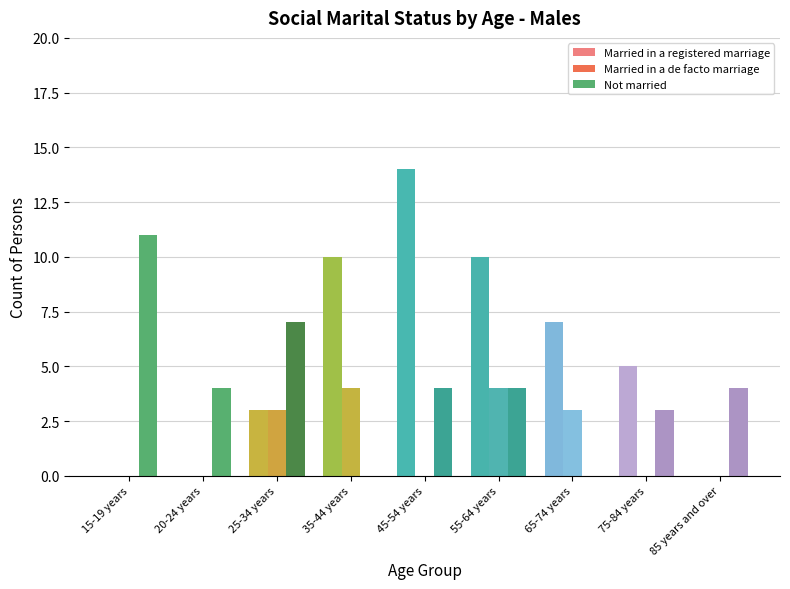

What is the difference between the maximum and second lowest values in the Married in a registered marriage series?

14